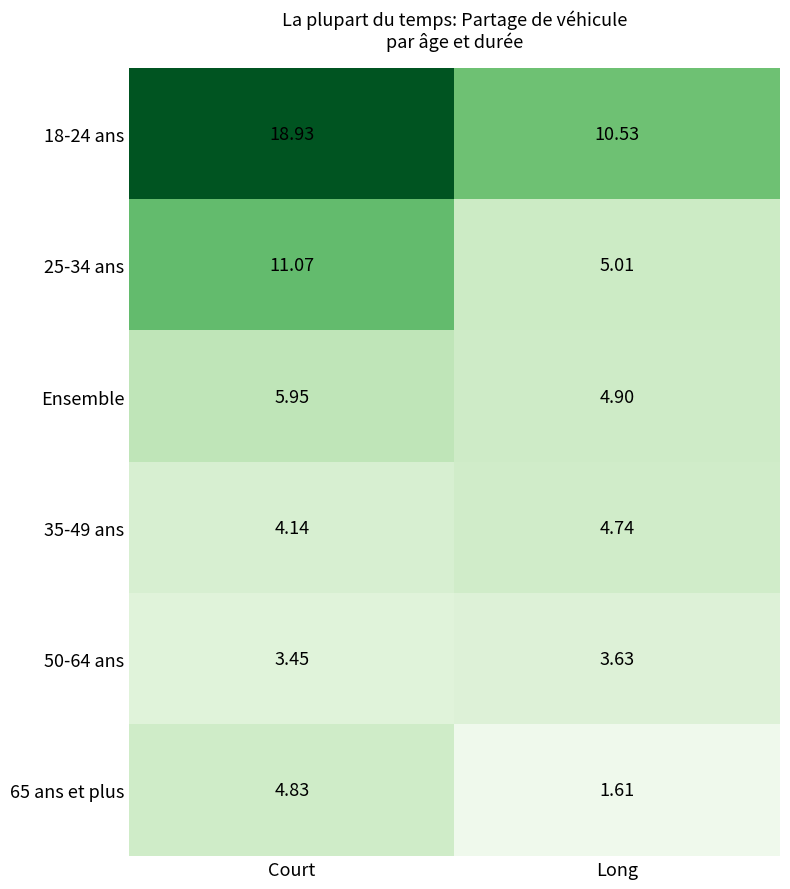

Which series changed the most between Court and Long?

18-24 ans